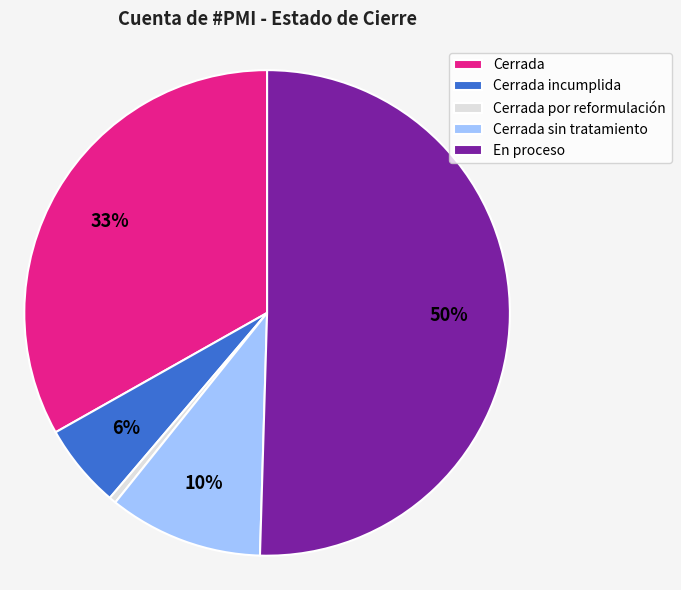

Which slice is the smallest?

Cerrada por reformulación